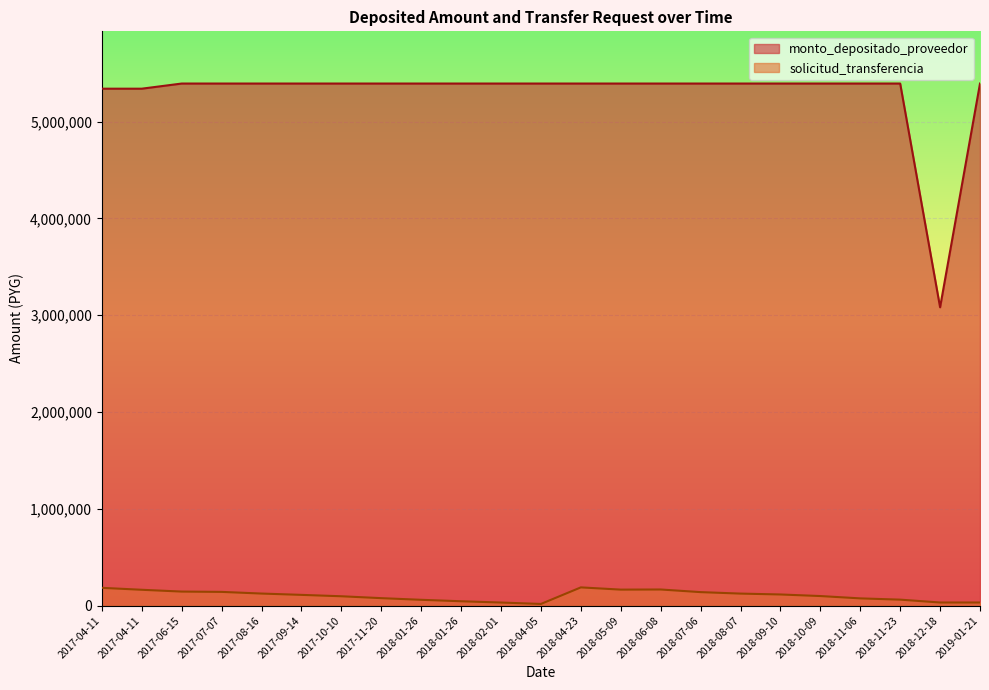

True or false: monto_depositado_proveedor and solicitud_transferencia cross at least once.

False